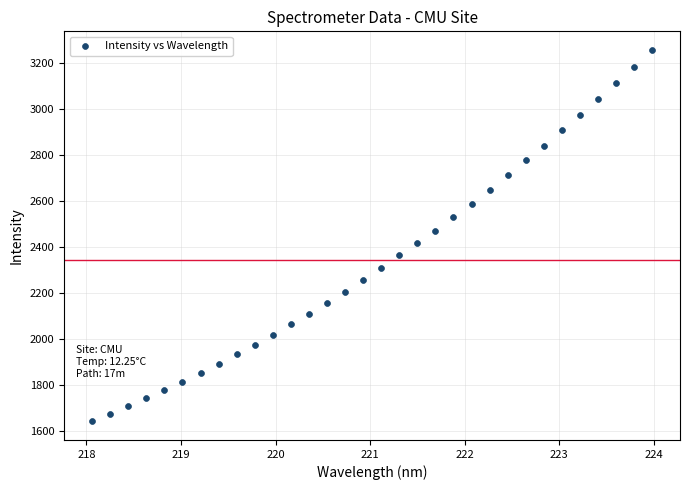

What is the range of X values (max minus min)?

5.9